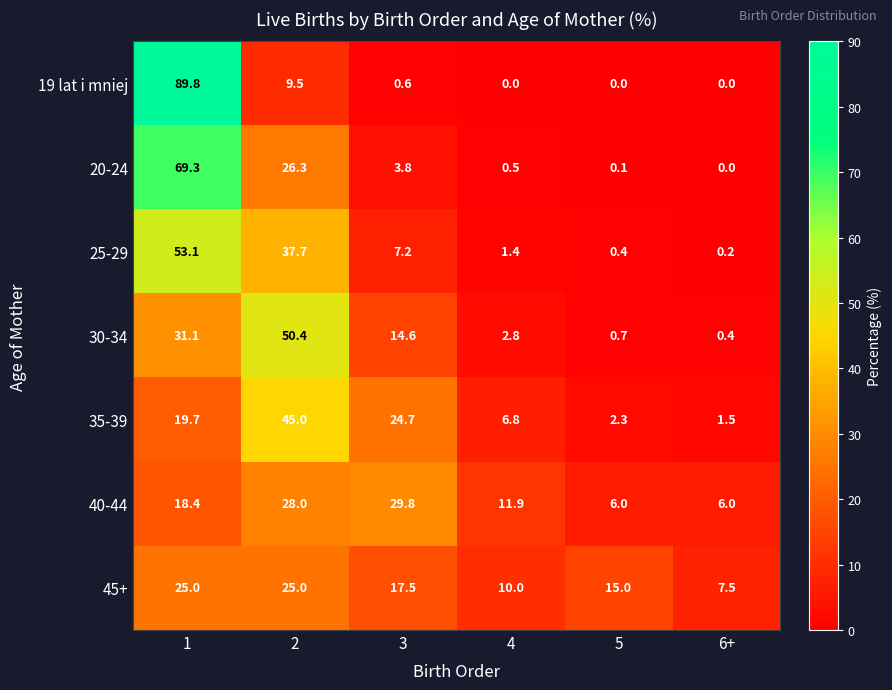

What is the sum of the 20-24 values at 4 and 6+?

0.5